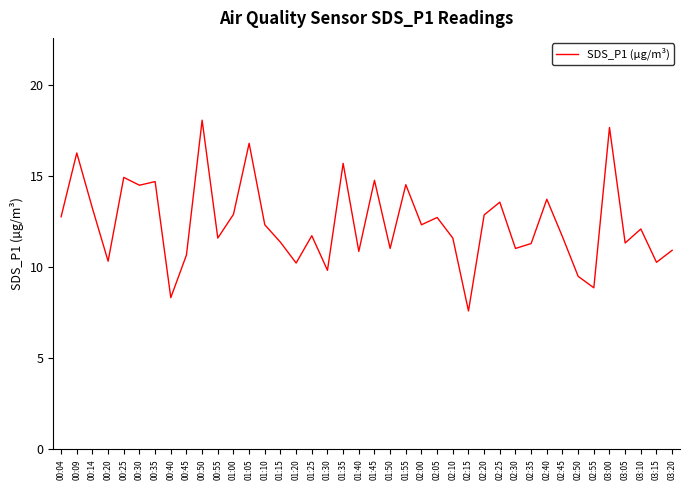

The value at 02:55 is 2.3. True or false?

False